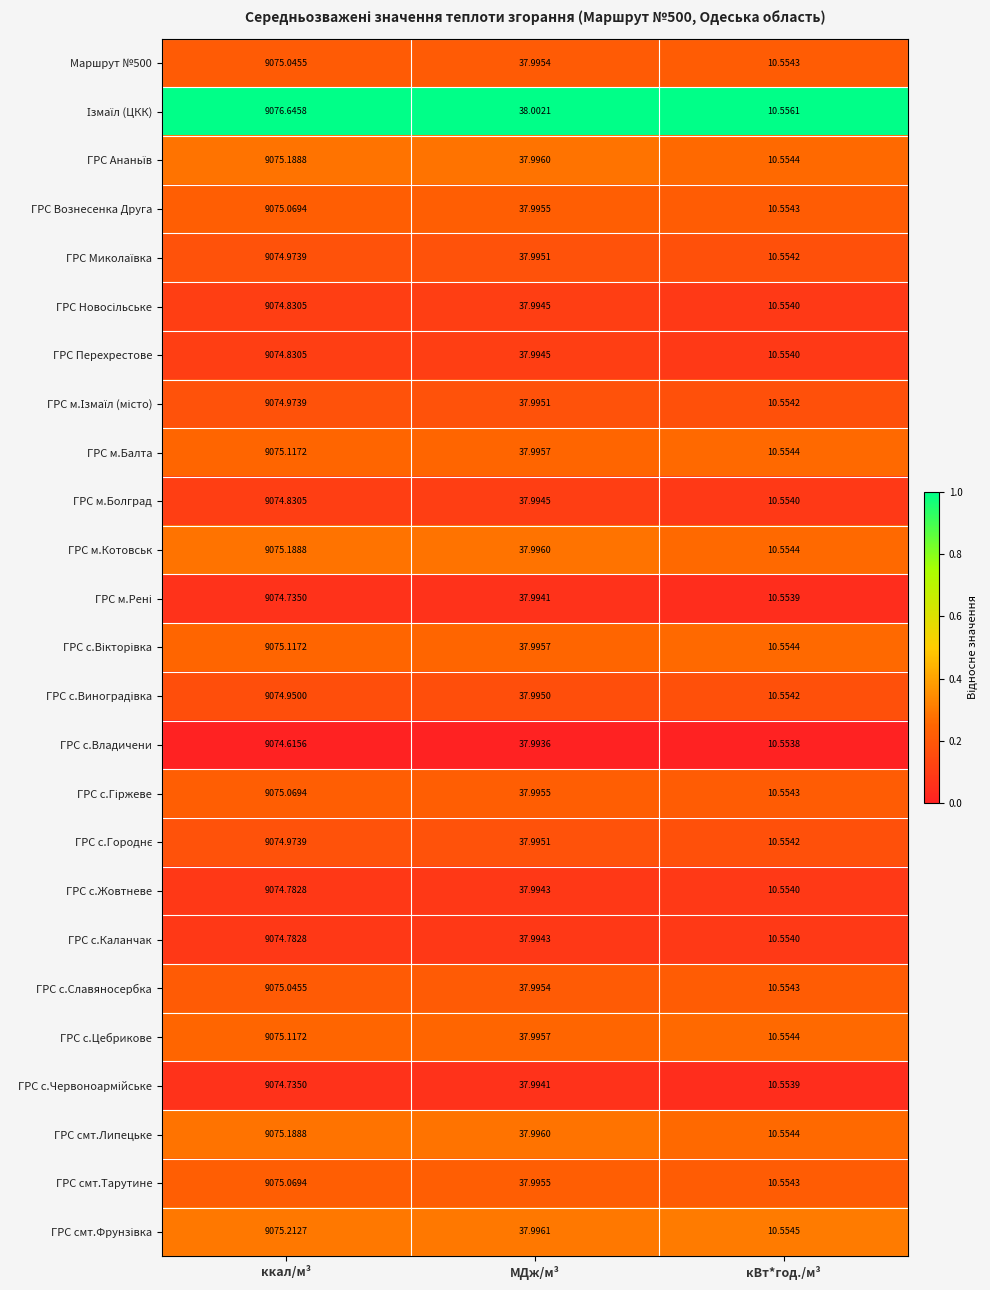

At which category is the sum across all series the highest?

ккал/м³